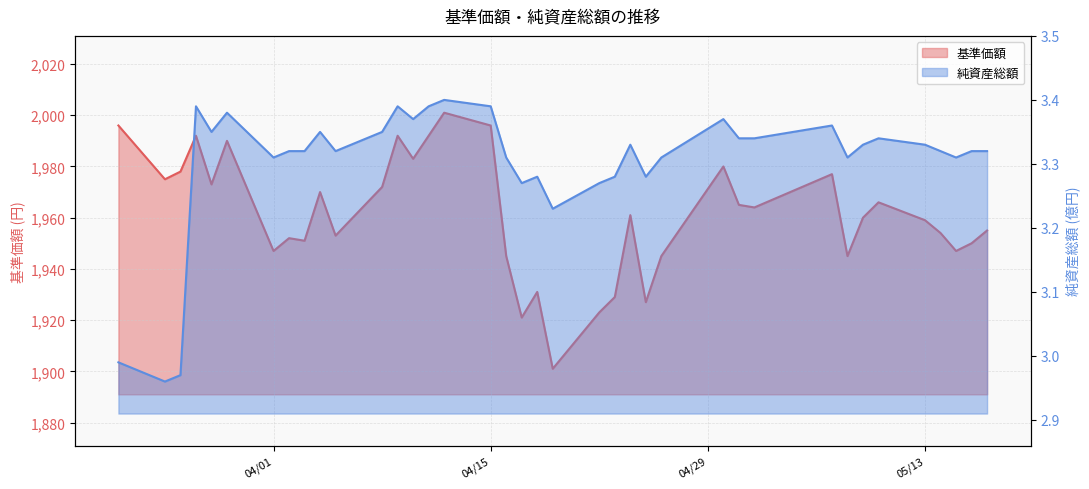

The 基準価額 series shows 1929.0 at 2024/04/23. True or false?

True